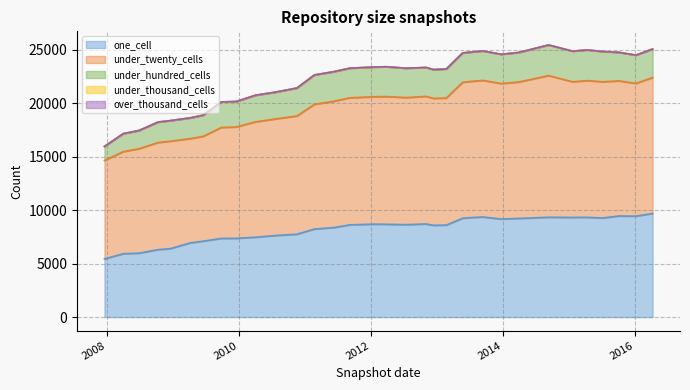

What is the difference between the maximum and minimum values in the under_twenty_cells series?

4033